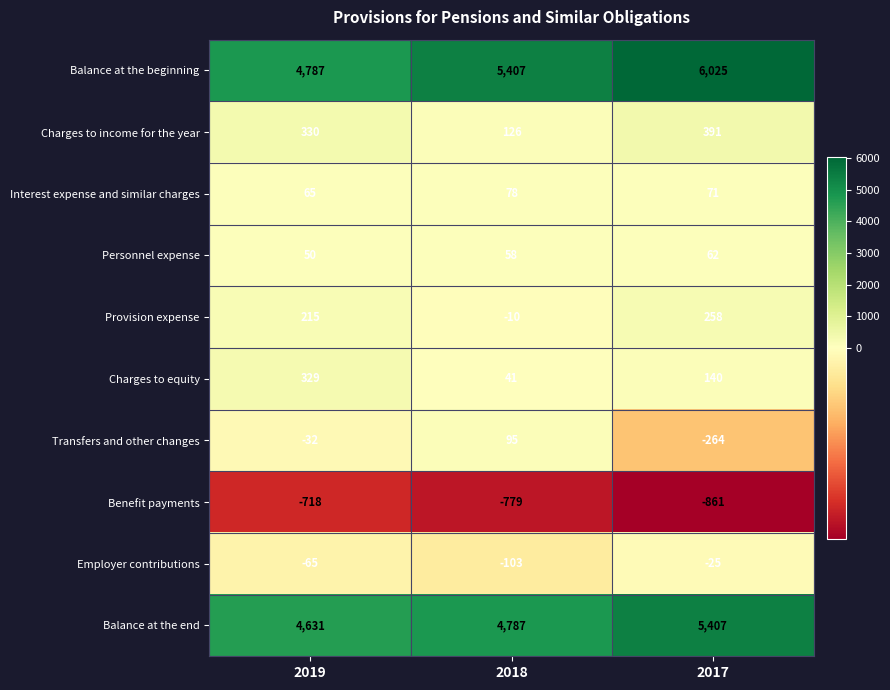

Which series has the widest spread of values?

Balance at the beginning